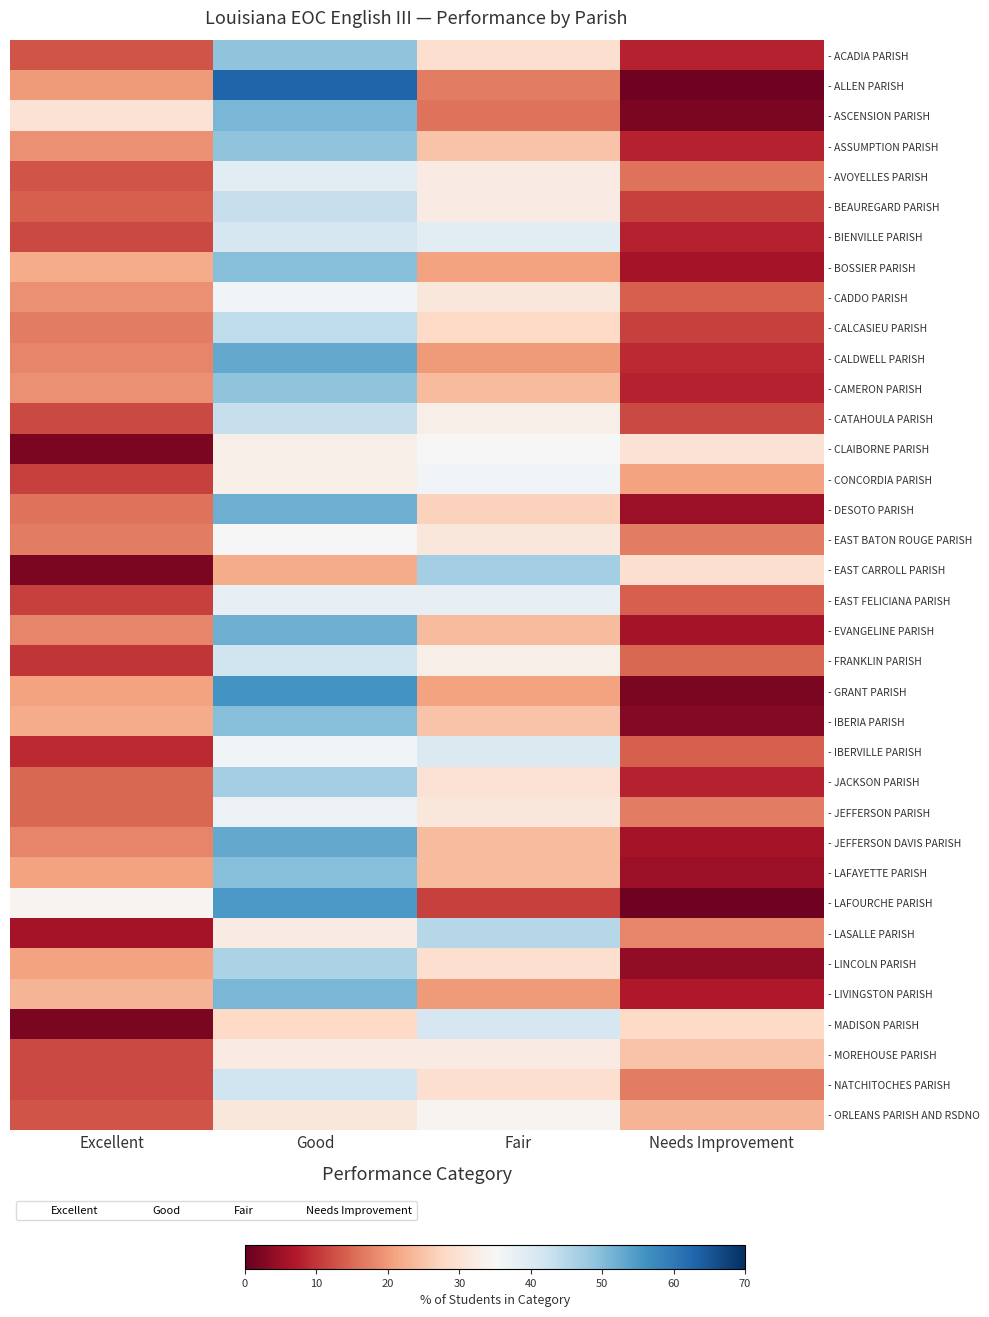

What is the greatest value displayed?

63